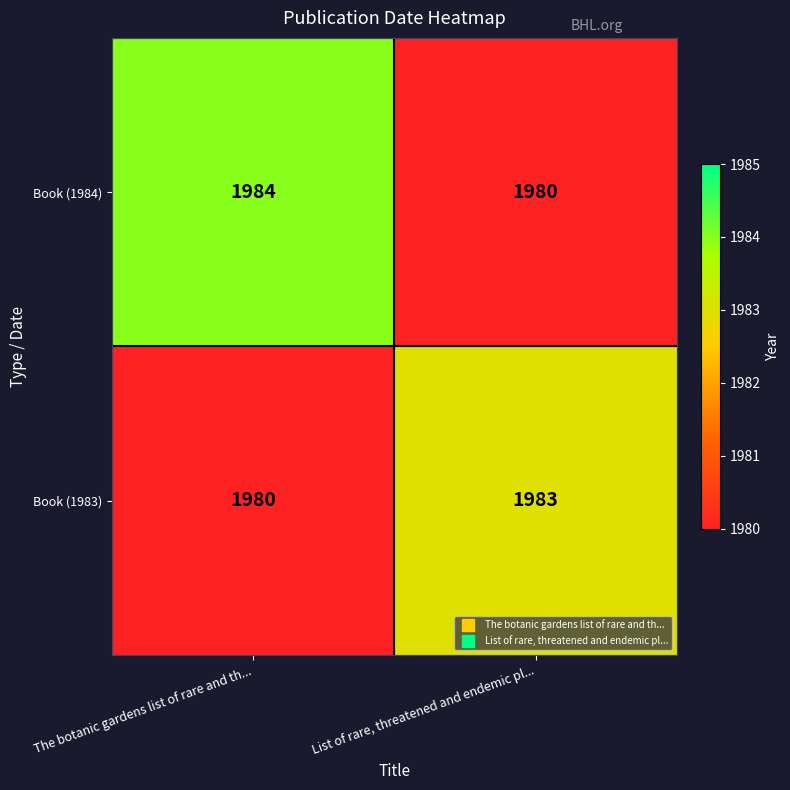

List the series in order of their overall mean, highest first.

Book (1984), Book (1983)